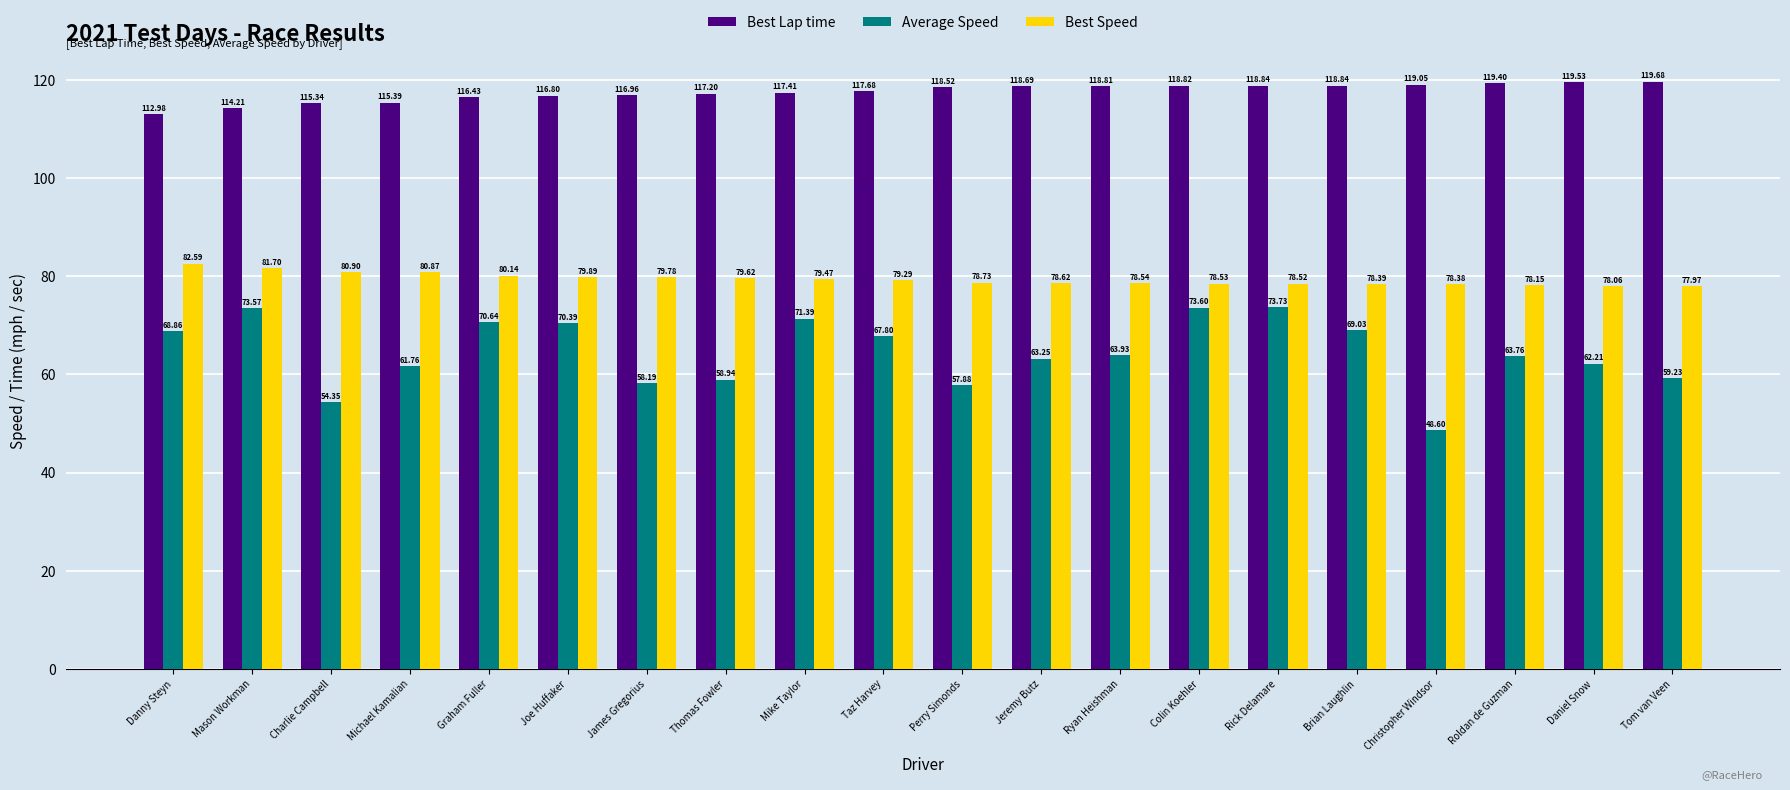

What is the label of the 5th bar from the right?

Brian Laughlin